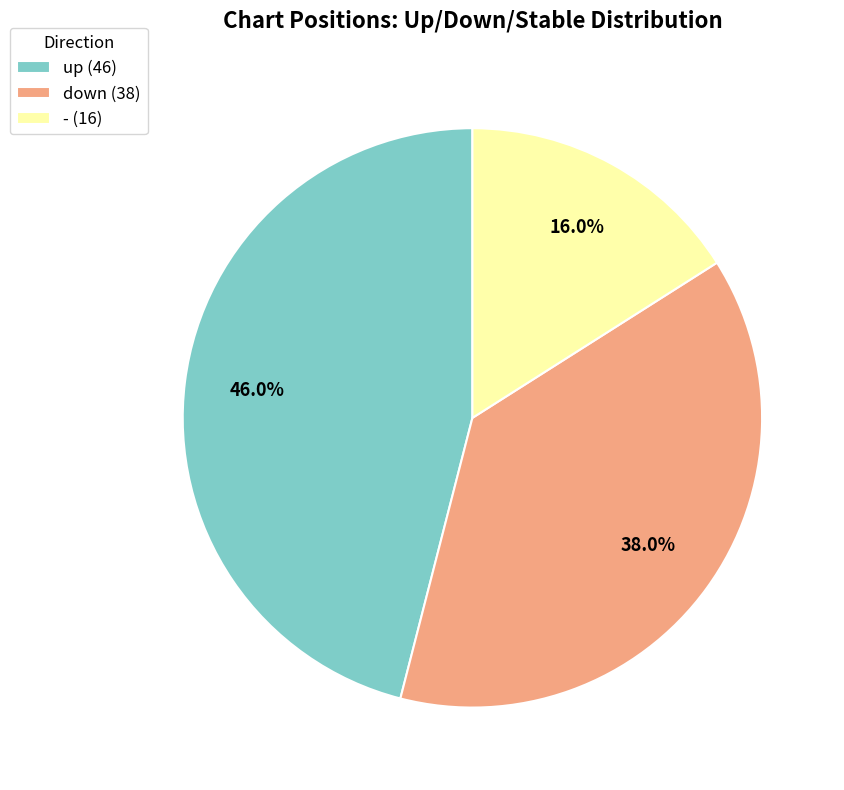

Count the number of slices in the pie.

3